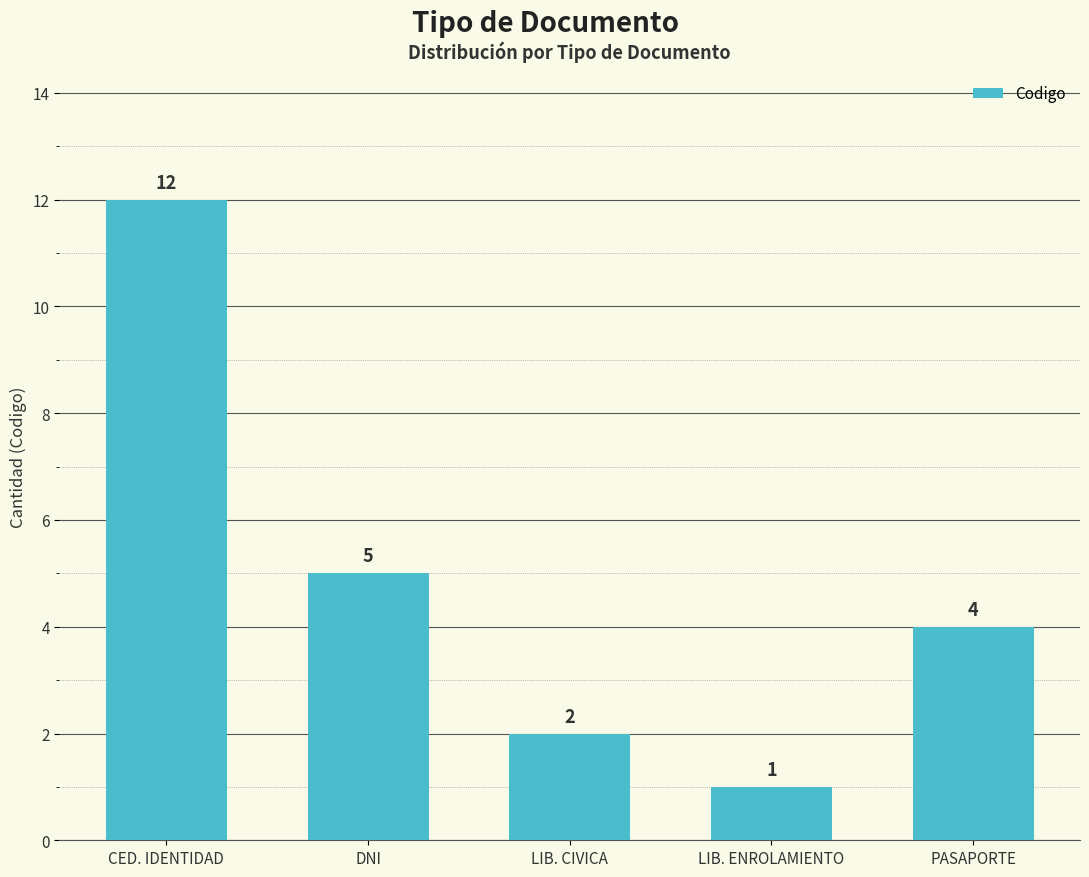

The value at LIB. CIVICA is 2. True or false?

True